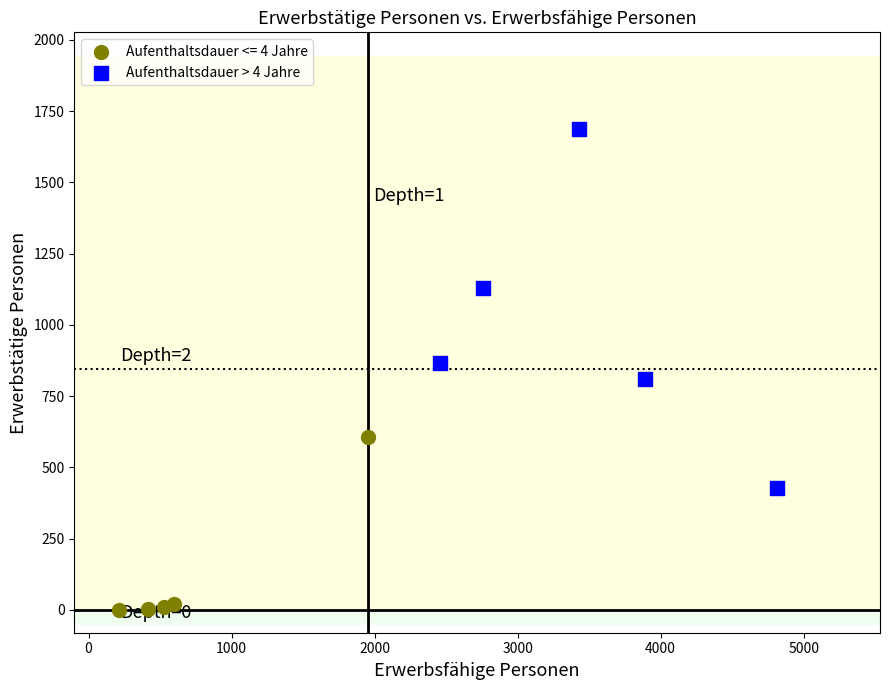

Which series reaches the maximum Y coordinate?

Aufenthaltsdauer > 4 Jahre